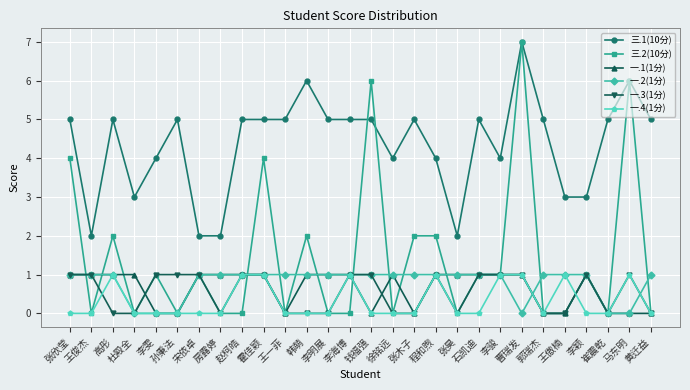

Does the chart have visible grid lines?

Yes